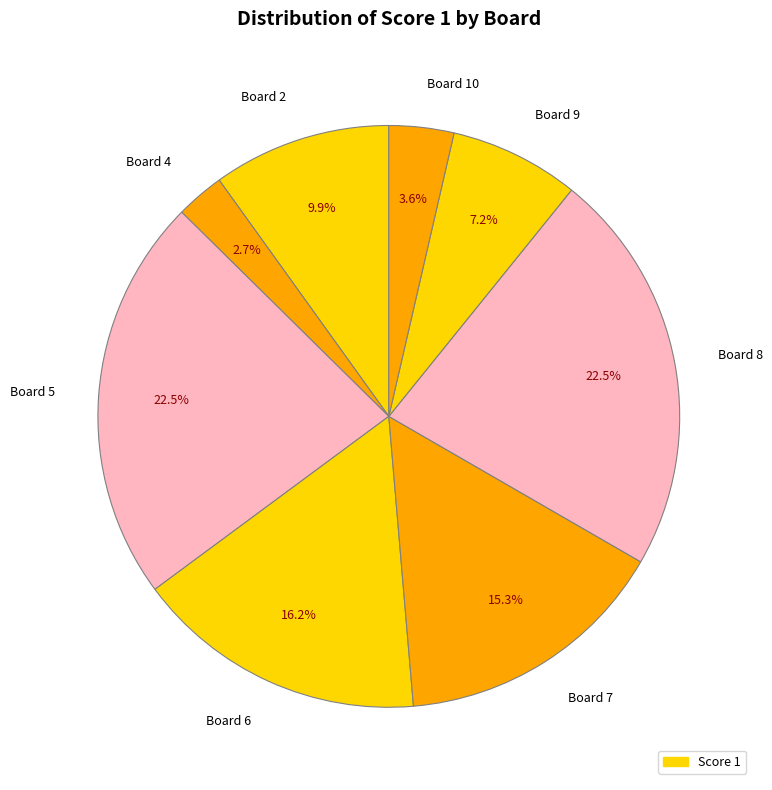

What is the ratio of the value at Board 8 to the value at Board 9?

3.1